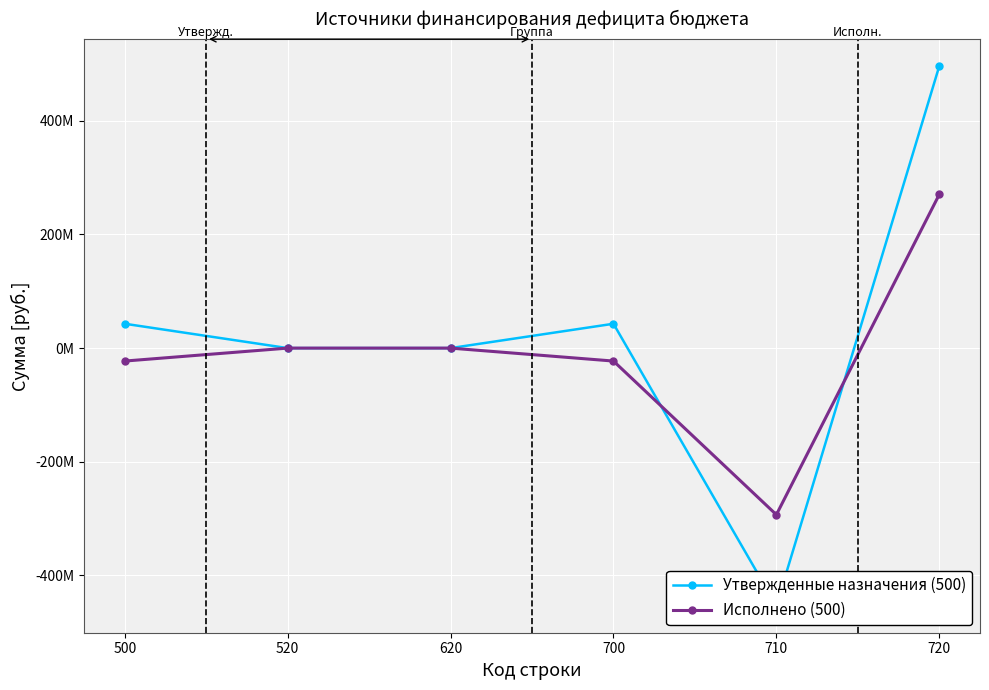

What value does the Утвержденные назначения (500) series have at 720?

496324615.8